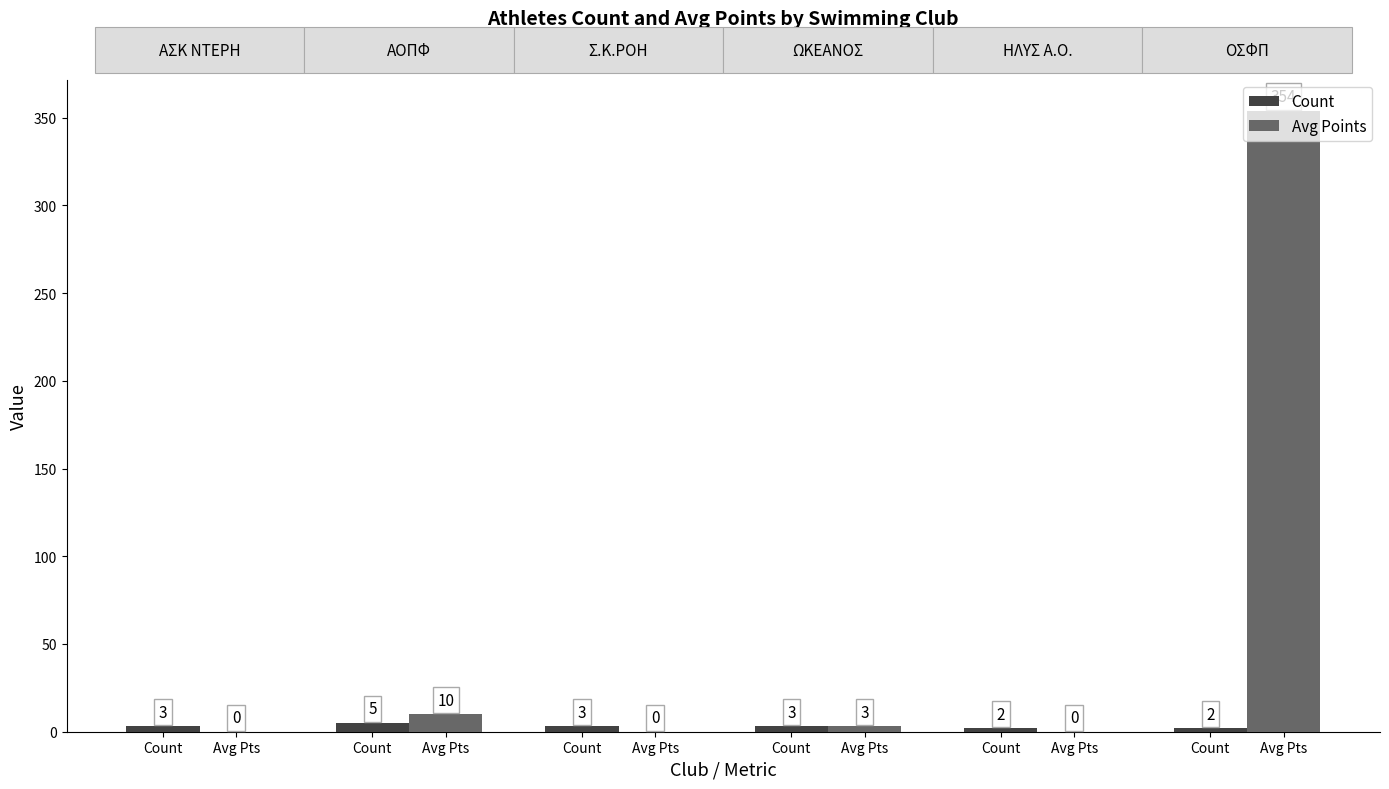

Reading left to right, extract all data points from this chart.

Count: Count=3	Avg Pts=5	Count=3	Avg Pts=3	Count=2	Avg Pts=2
Avg Points: Count=0	Avg Pts=10	Count=0	Avg Pts=3	Count=0	Avg Pts=354